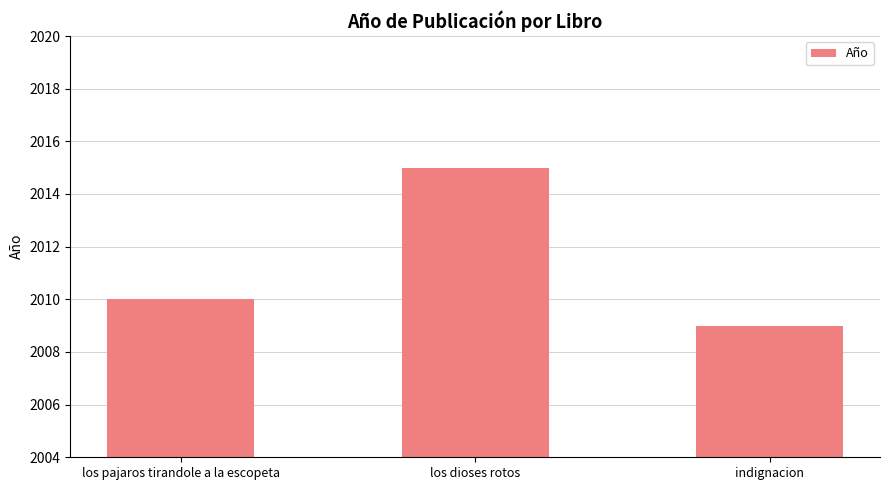

Does the chart contain any negative values?

No